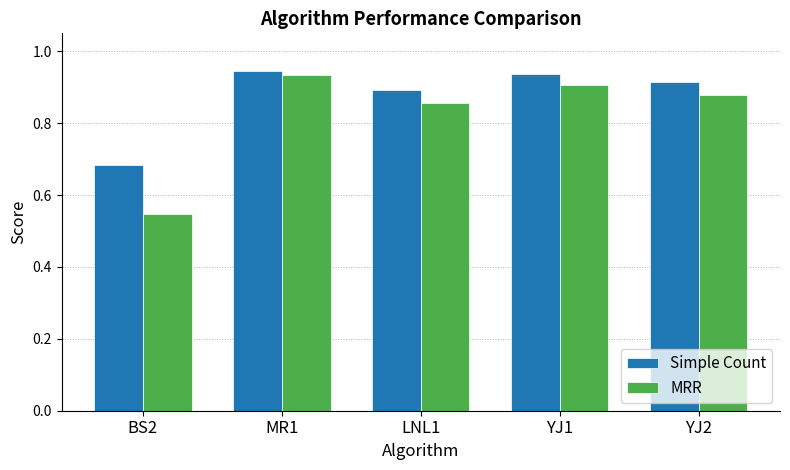

Which category has the lowest value in the MRR series?

BS2